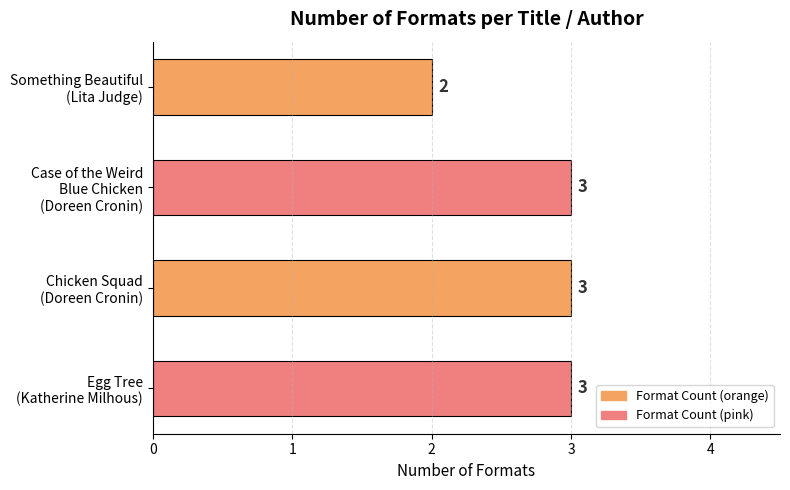

What is the average value?

3